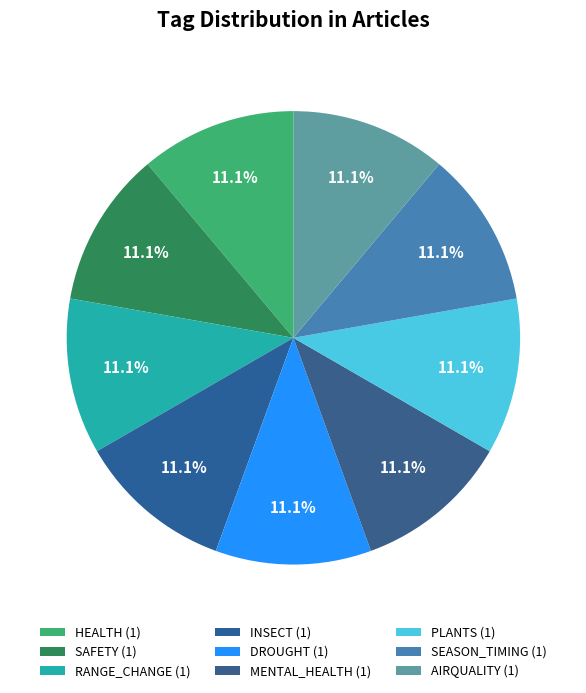

How many slices are in this pie chart?

9